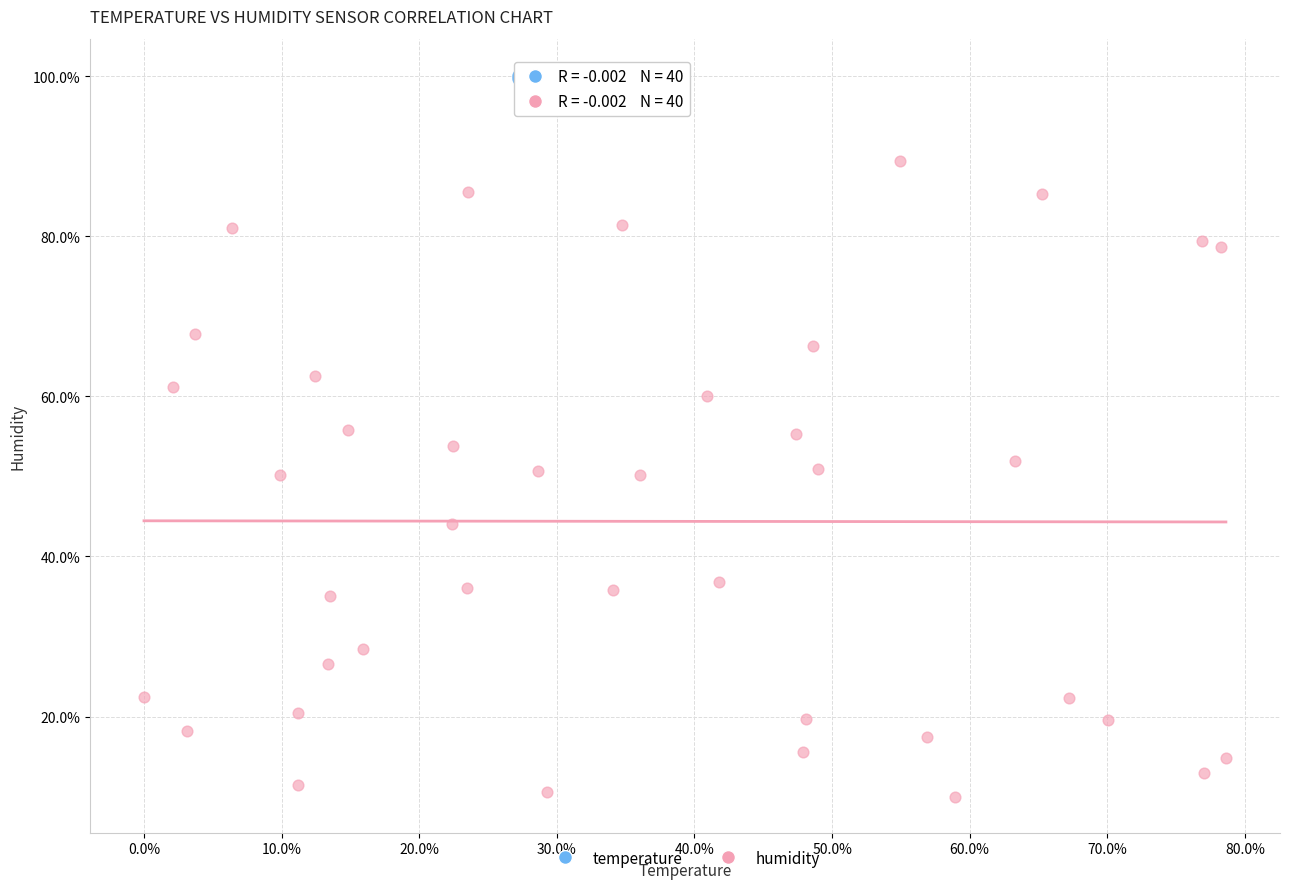

Which series reaches the minimum Y coordinate?

humidity